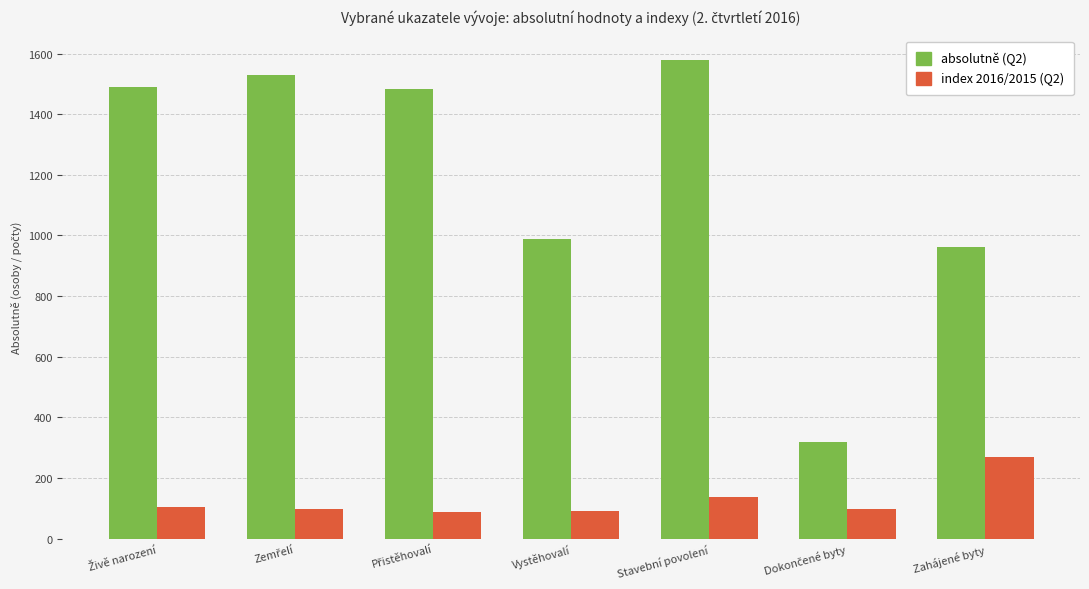

At which category is the sum across all series the highest?

Stavební povolení